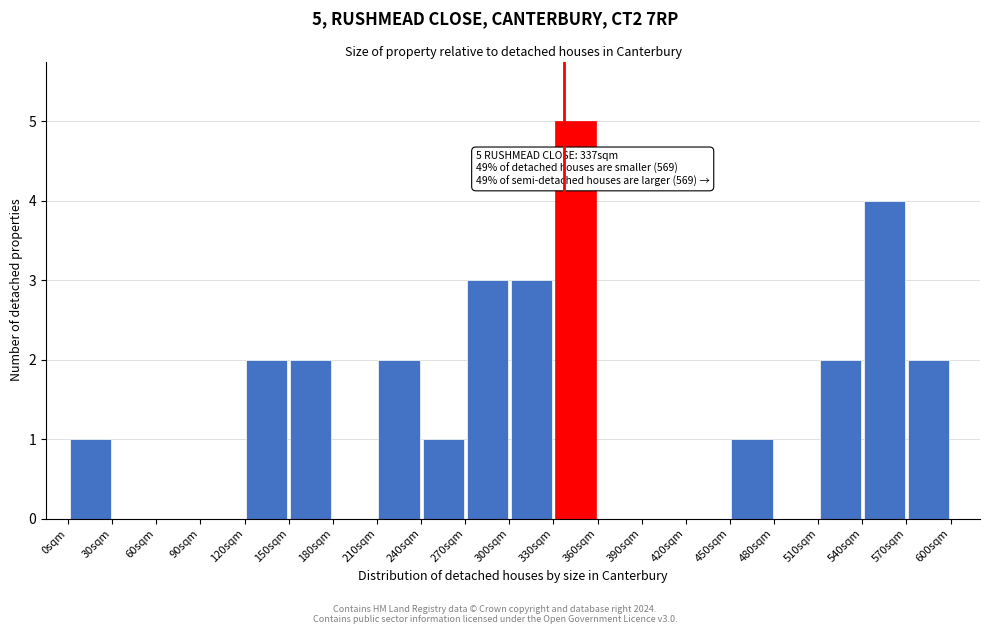

Over which range of the x-axis is the bar tallest?

330 to 360